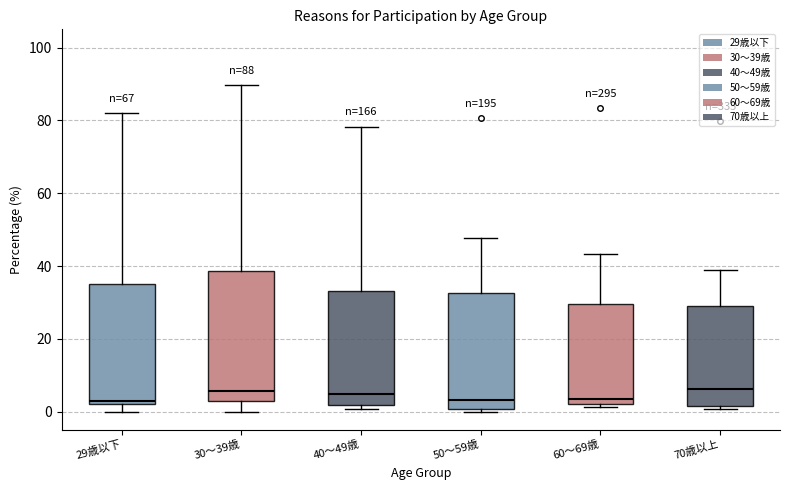

Which box is the tallest, from its lower edge to its upper edge?

30～39歳